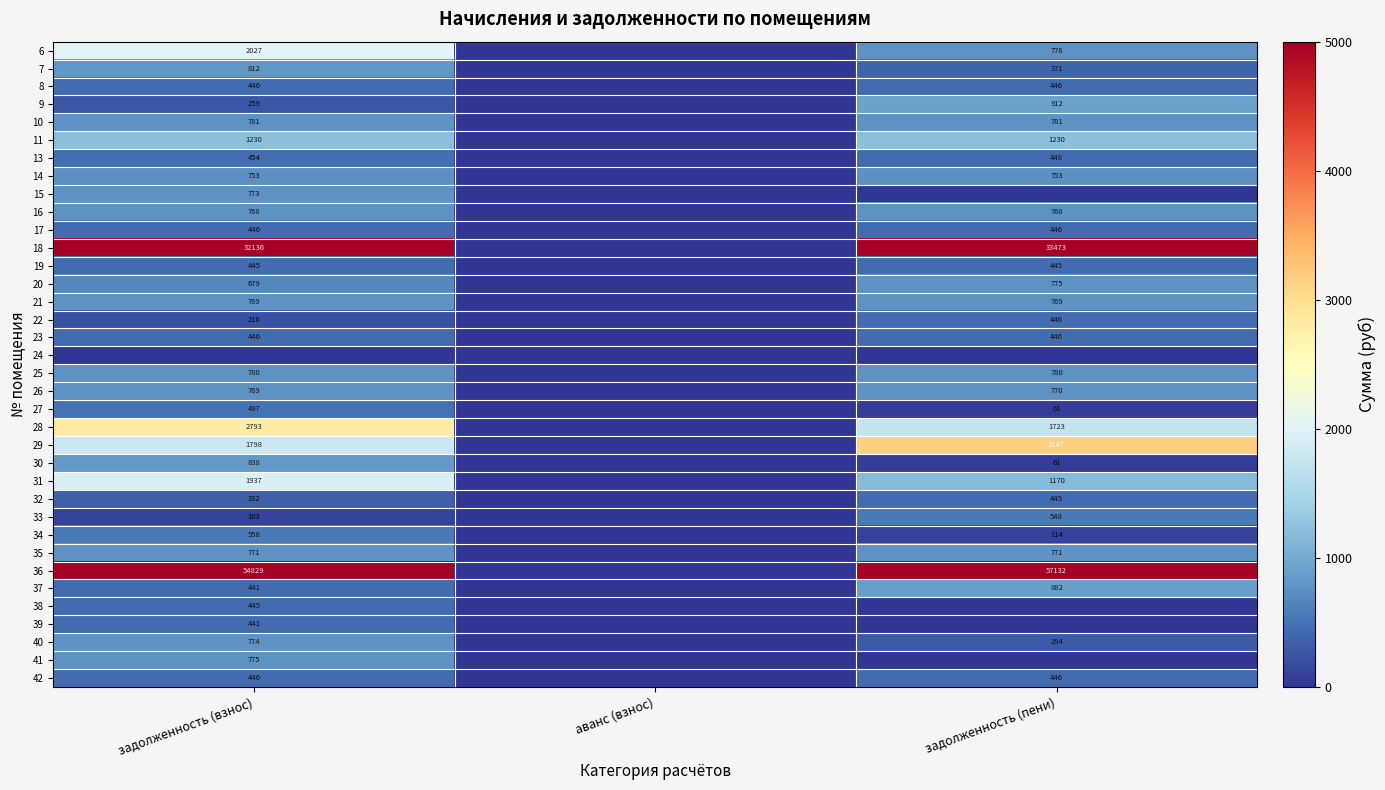

Between задолженность (взнос) and аванс (взнос), which is larger?

задолженность (взнос)